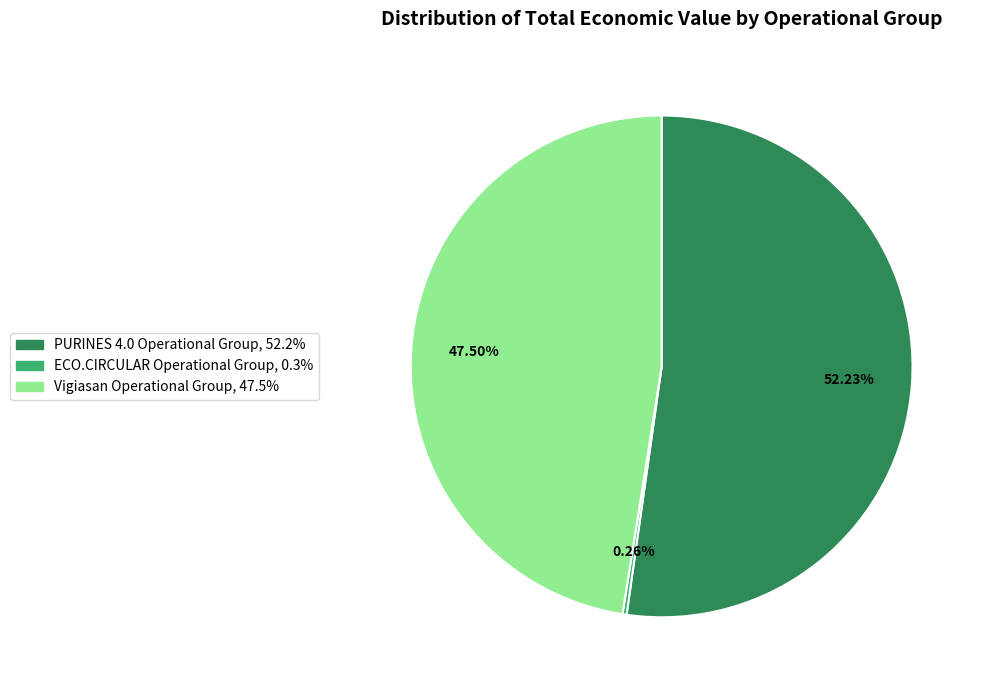

To the nearest percent, what is the difference between the largest and smallest slice percentages?

52%